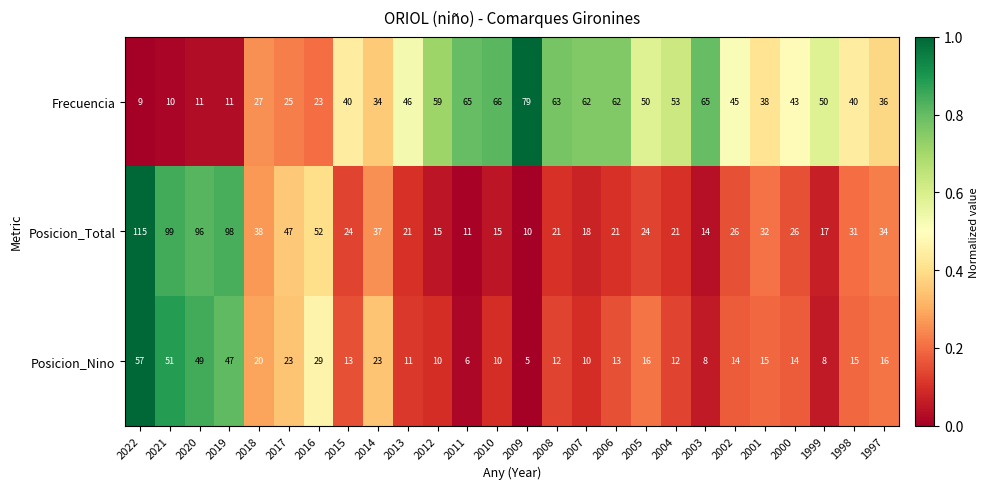

The Frecuencia series shows 9 at 2022. True or false?

True